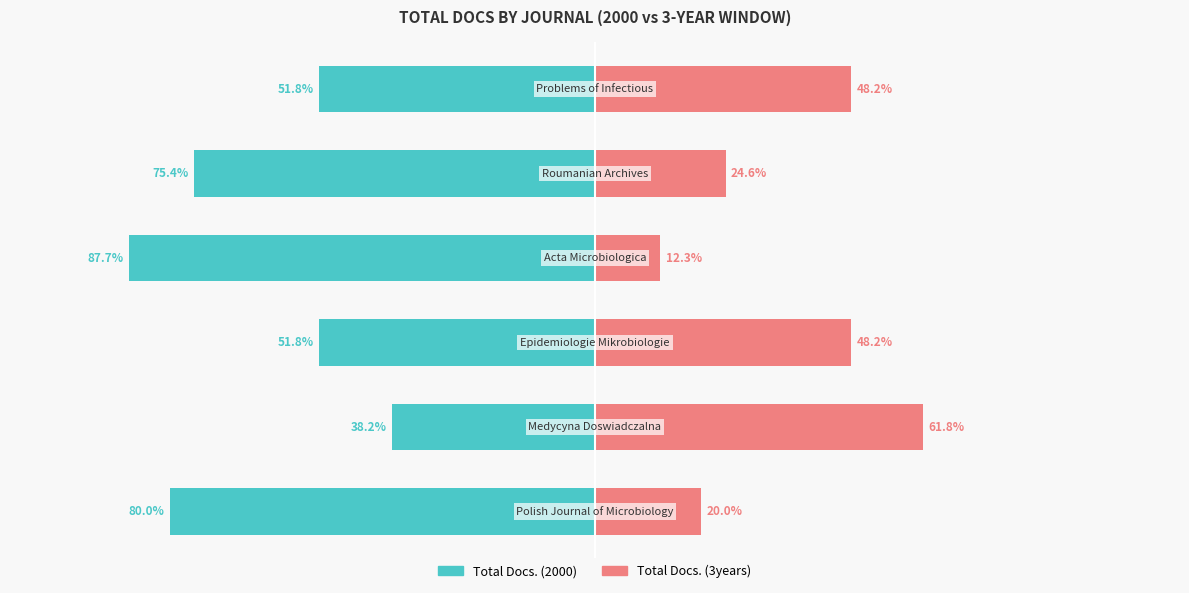

What is the difference between the second highest and second lowest values in the Total Docs. (2000) series?

28.2